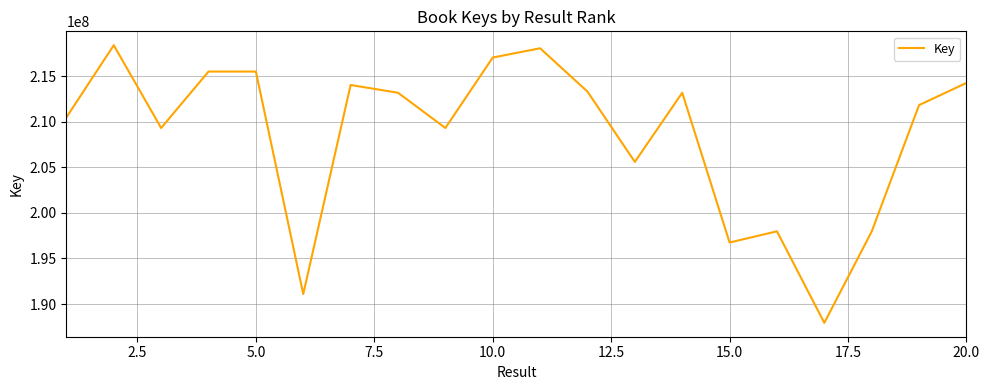

What is the maximum value shown in the chart?

218382162